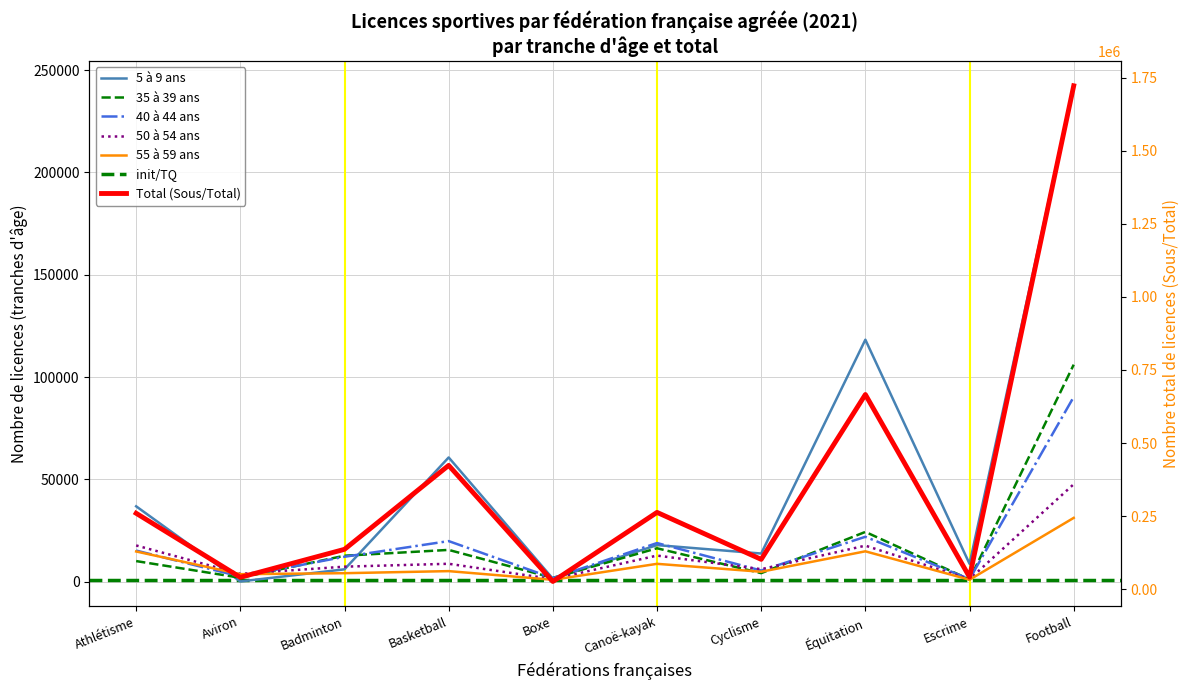

What is the label of the 3rd point from the left?

Badminton